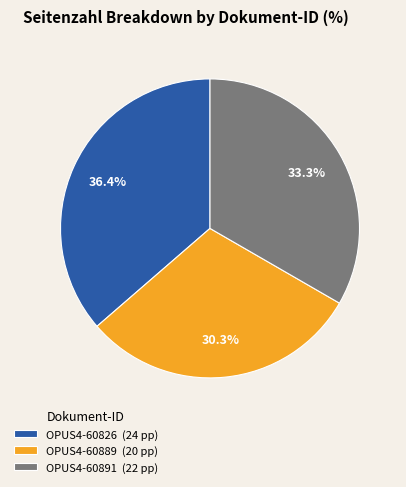

Combined, do OPUS4-60826 and OPUS4-60891 account for over 50%?

Yes